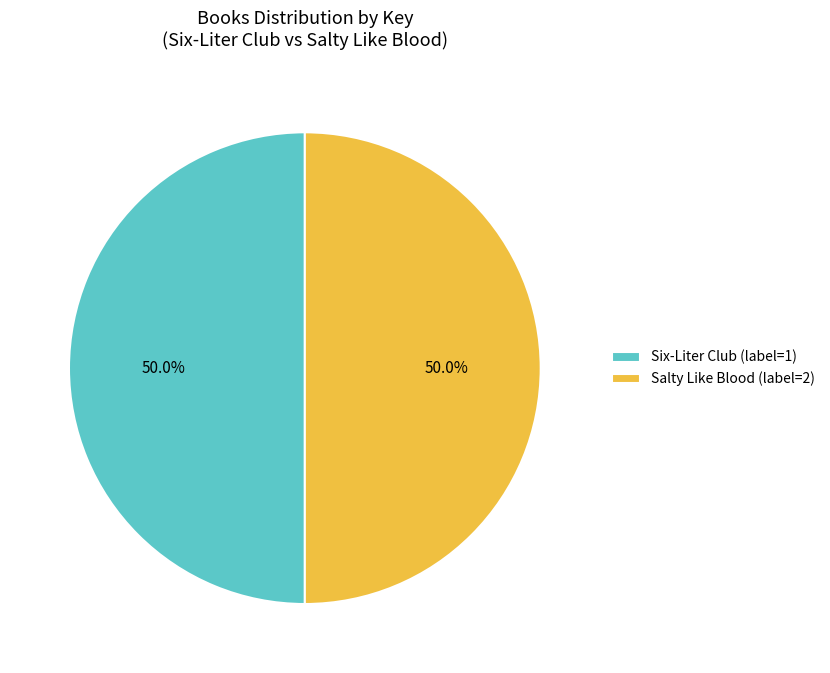

To the nearest percent, what is the average slice percentage?

50%